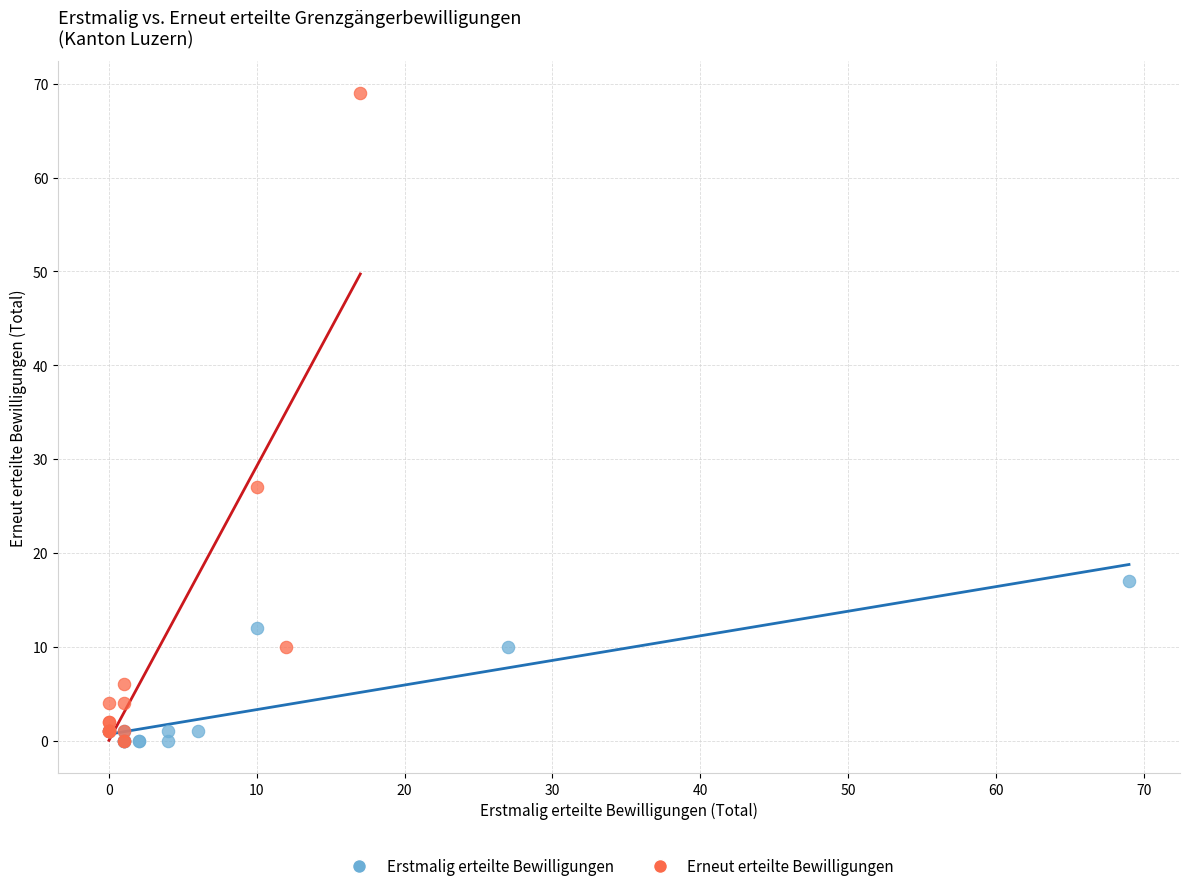

Which series has the largest Y range (max minus min)?

Erneut erteilte Bewilligungen